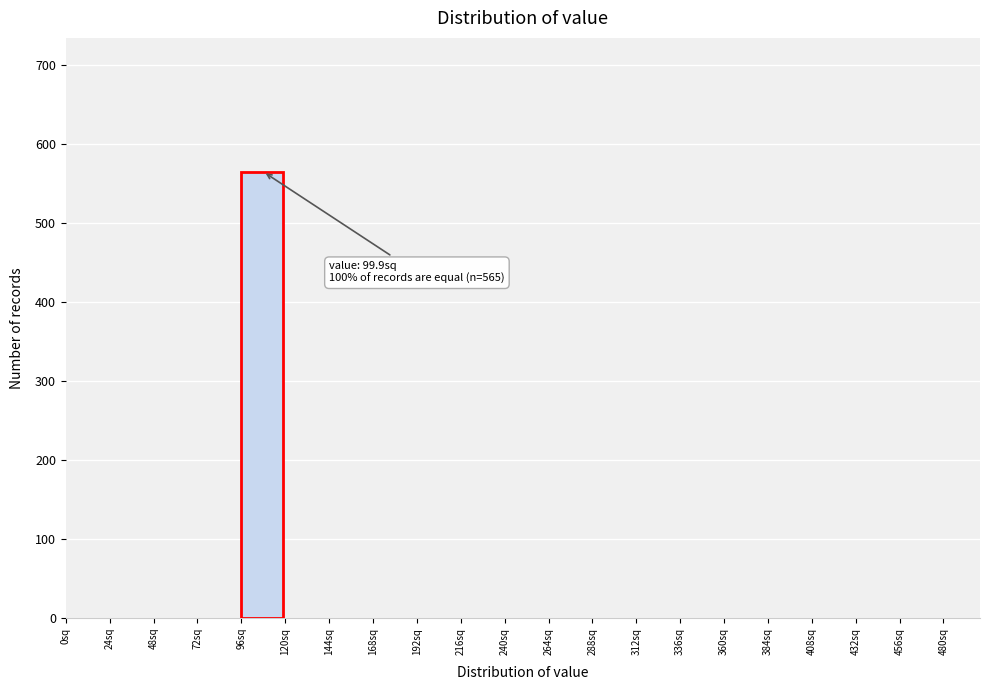

Which range on the x-axis has the tallest bar?

96 to 120